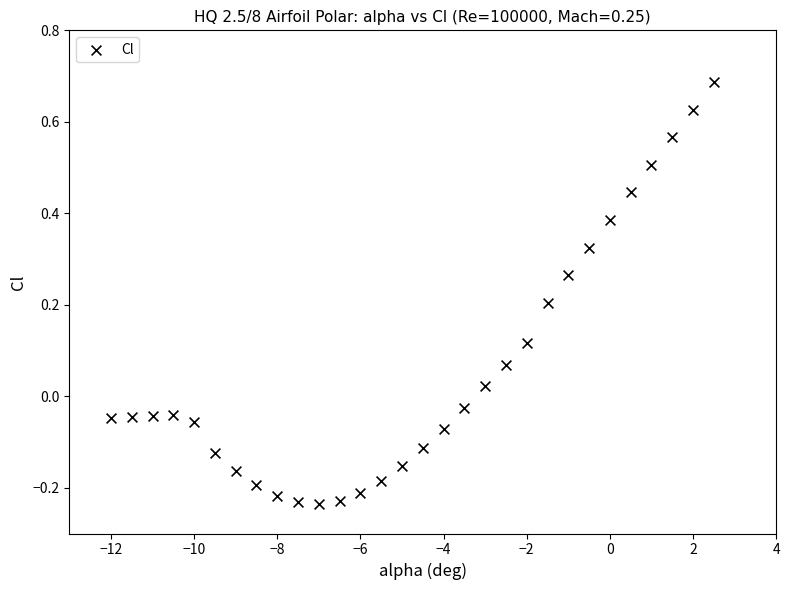

What is the range of X values (max minus min)?

14.5